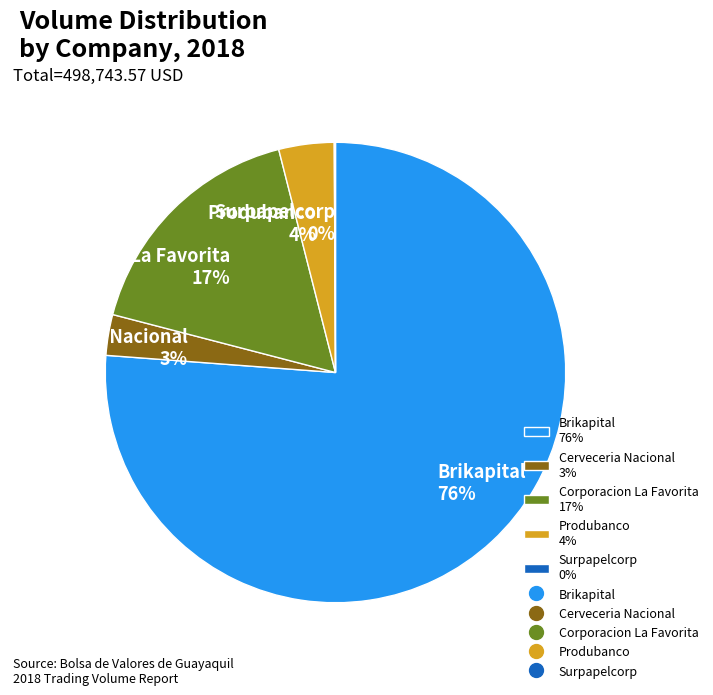

Is the sum of Produbanco 4% and Brikapital 76% greater than half?

Yes